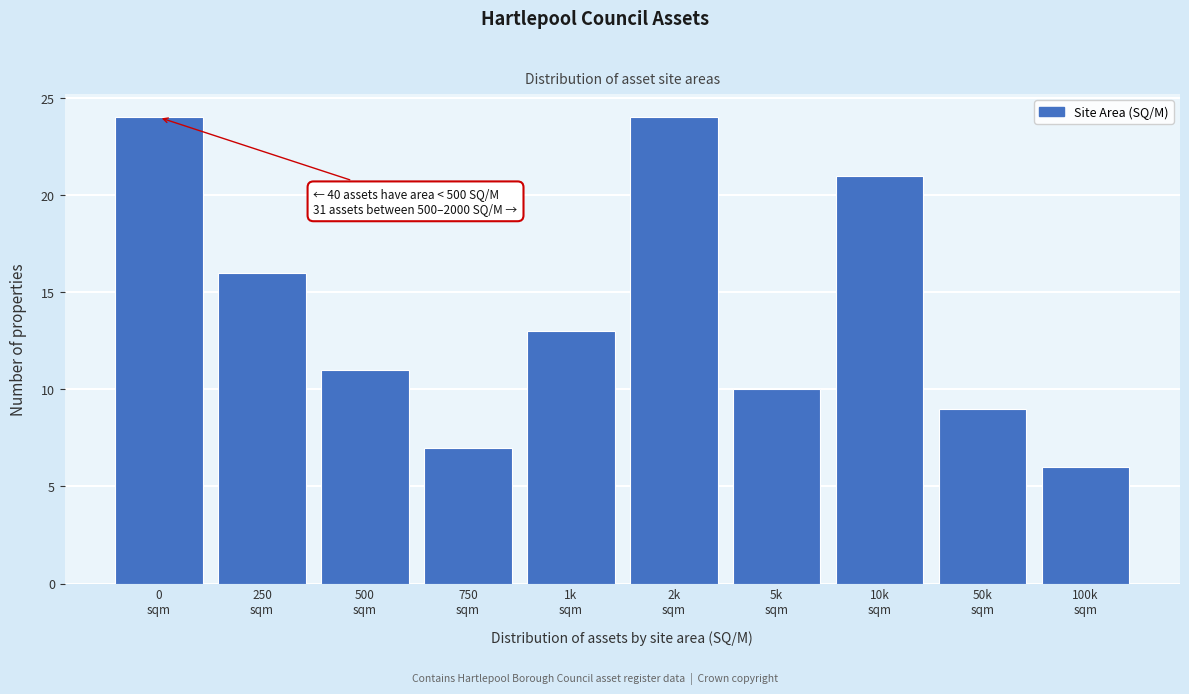

Reading left to right, what are all the values shown in this chart?

24	16	11	7	13	24	10	21	9	6